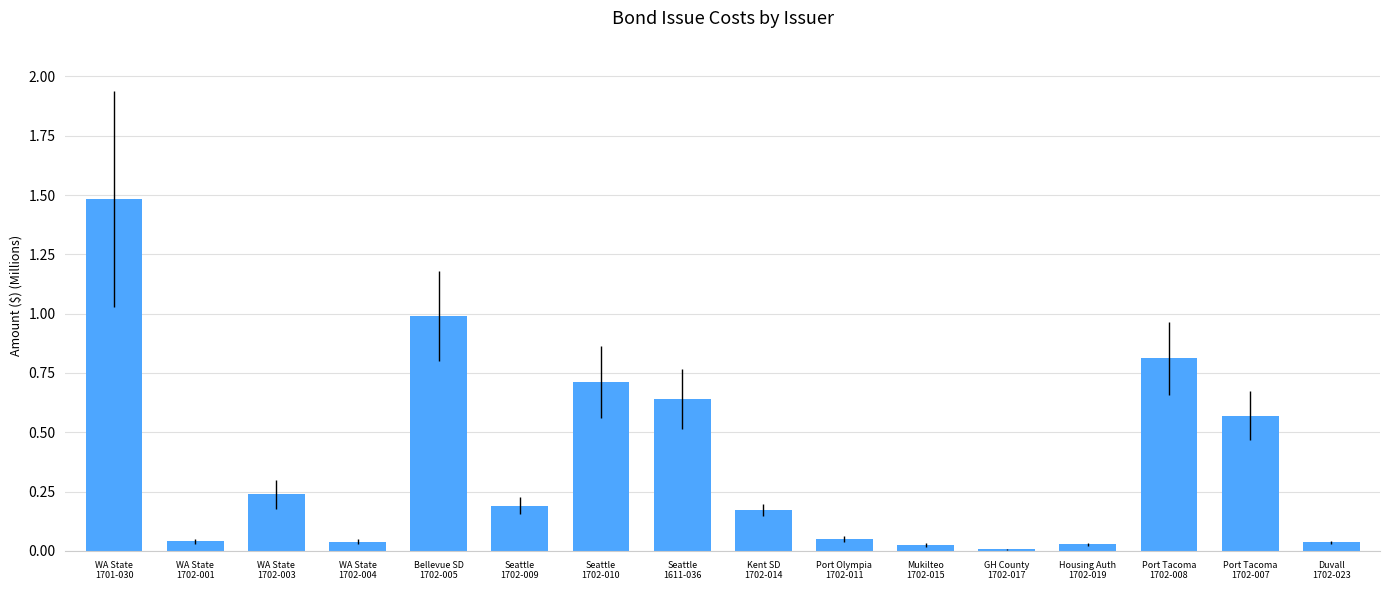

What is the sum of all values?

6.0